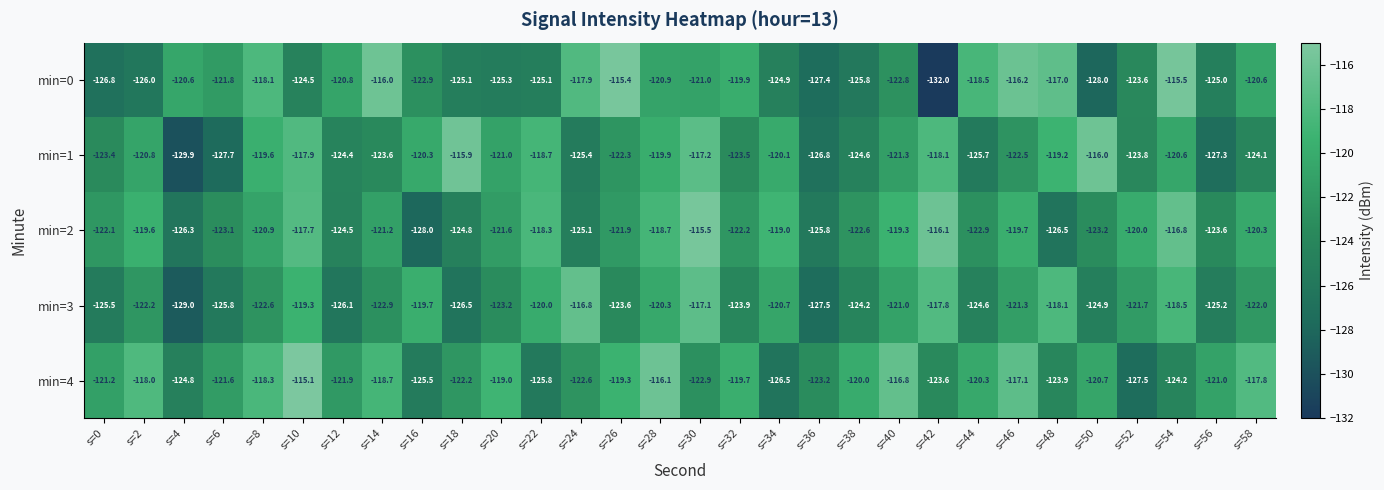

Which series has the largest range (max minus min)?

min=0